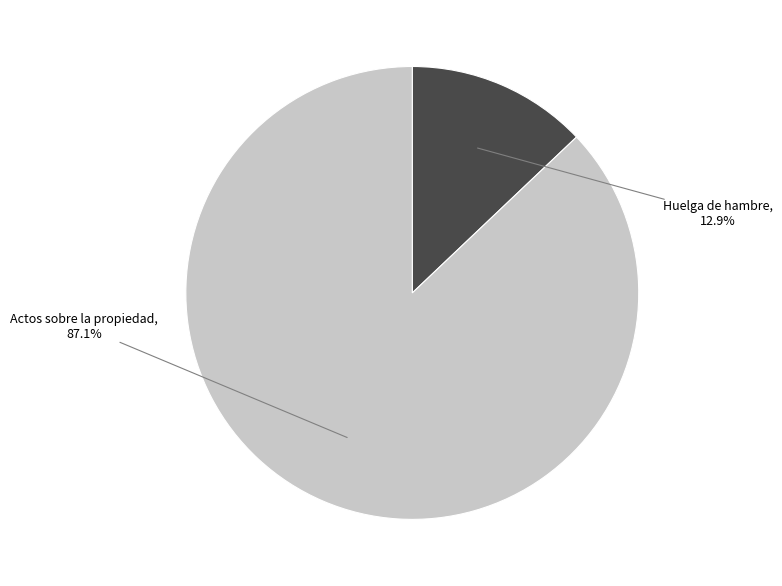

Is there a majority slice in this chart?

Yes